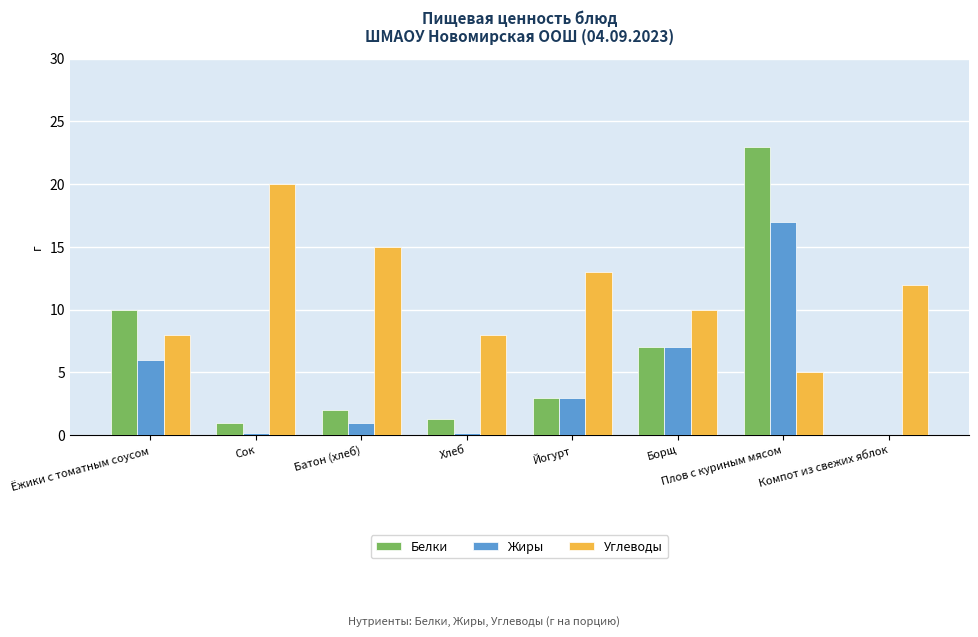

Does the chart contain stacked bars?

No